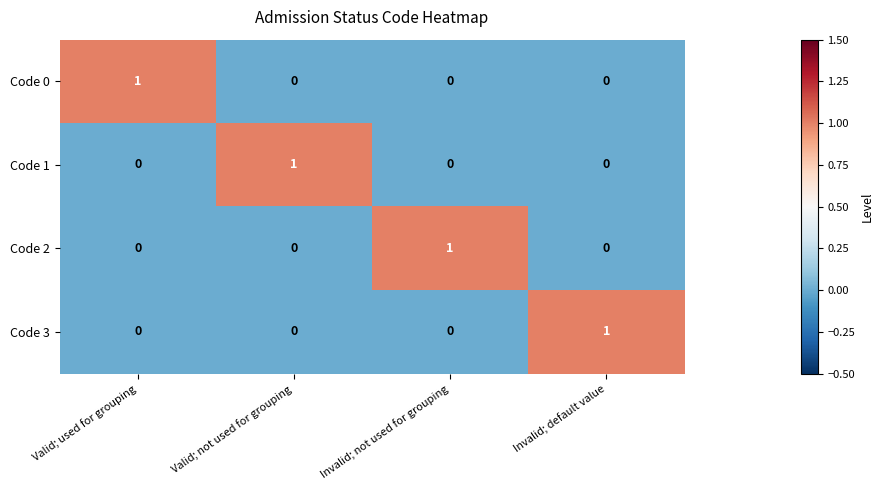

Count the Code 2 values in the range 0 to 1.

4